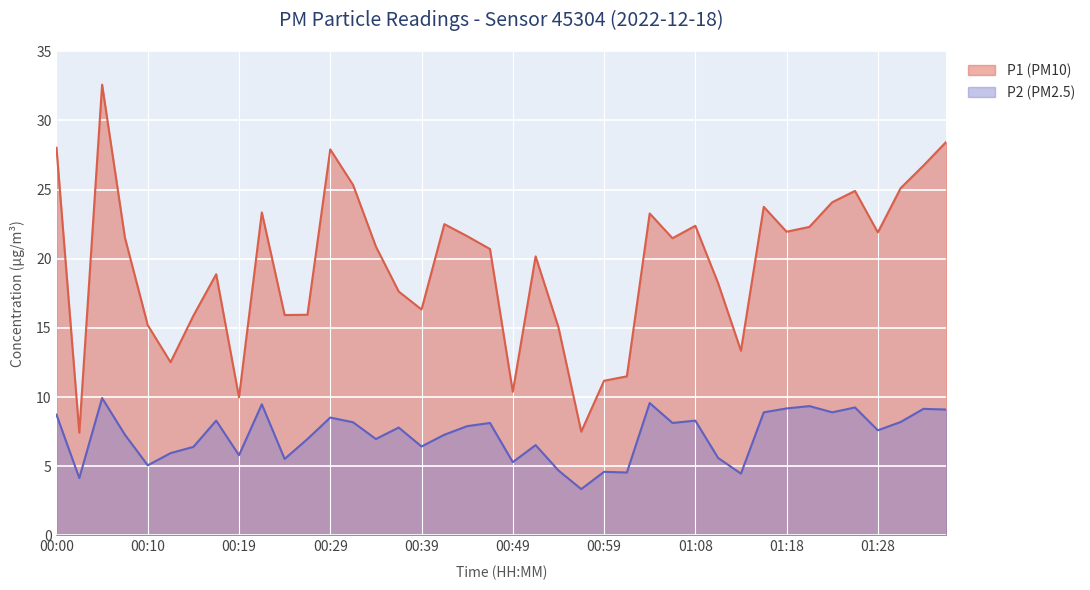

What is the label of the 4th point from the left?

00:07